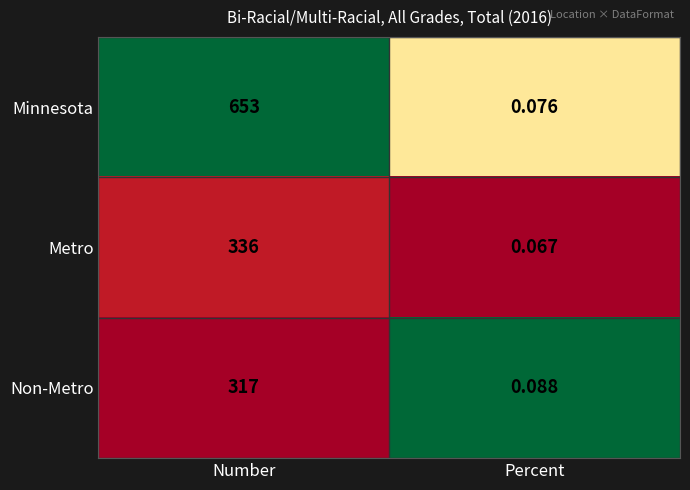

List the labels in order of Non-Metro value, smallest first.

Percent, Number